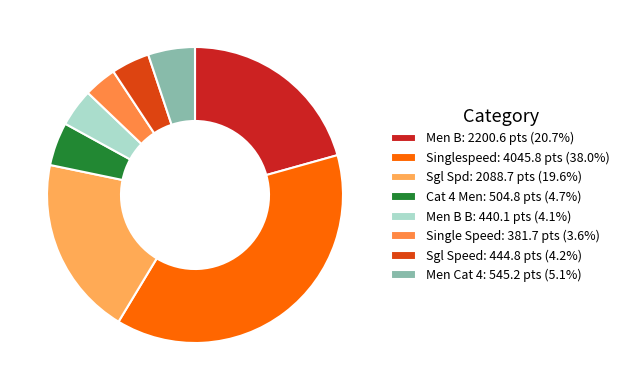

How many segments does this pie chart have?

8